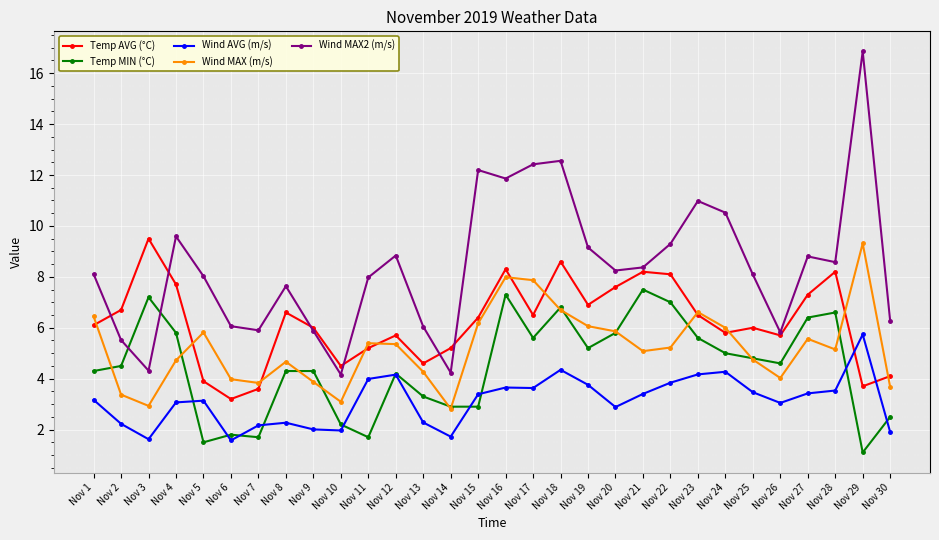

How many interior local peaks does the Temp AVG (°C) series have?

8